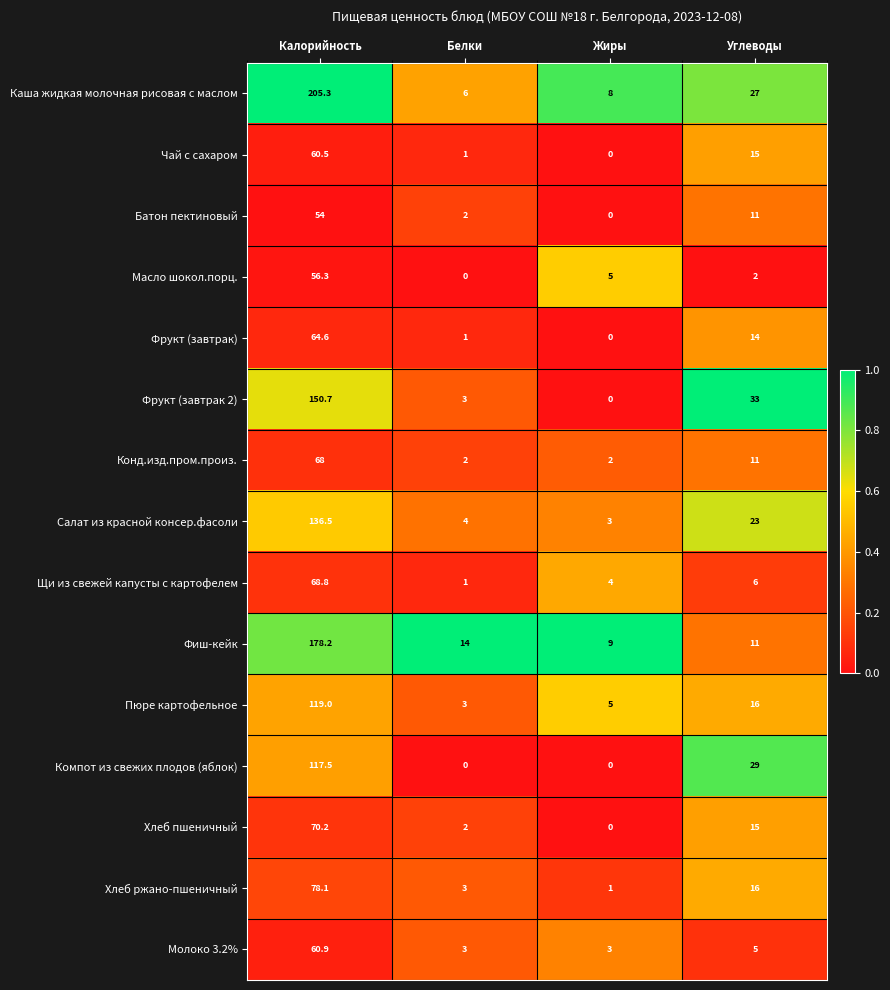

At which label does Каша жидкая молочная рисовая с маслом first exceed 27?

Калорийность